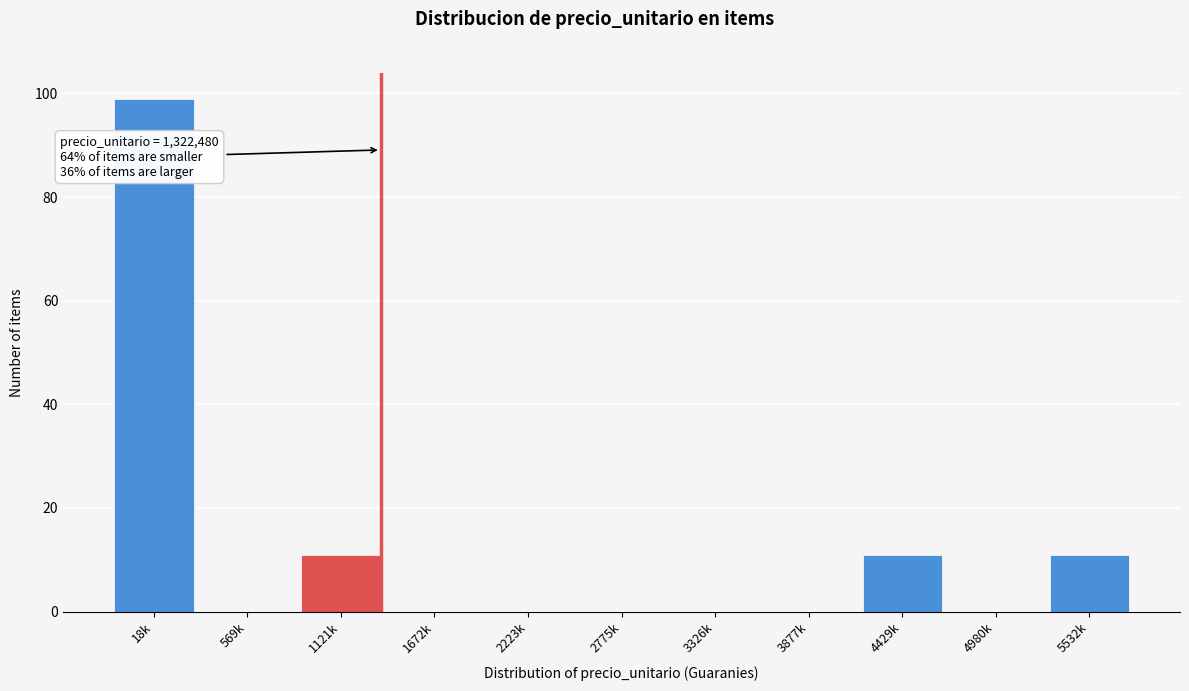

Reading right to left, extract all data points from this chart.

5532k=11	4980k=0	4429k=11	3877k=0	3326k=0	2775k=0	2223k=0	1672k=0	1121k=11	569k=0	18k=99